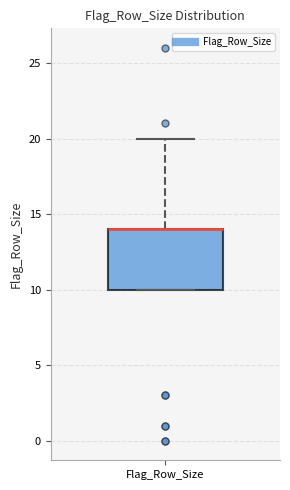

Where is the lower edge of the box for Flag_Row_Size on the y-axis? The values are not printed on the chart, so give them approximately, as read against the axis.

10